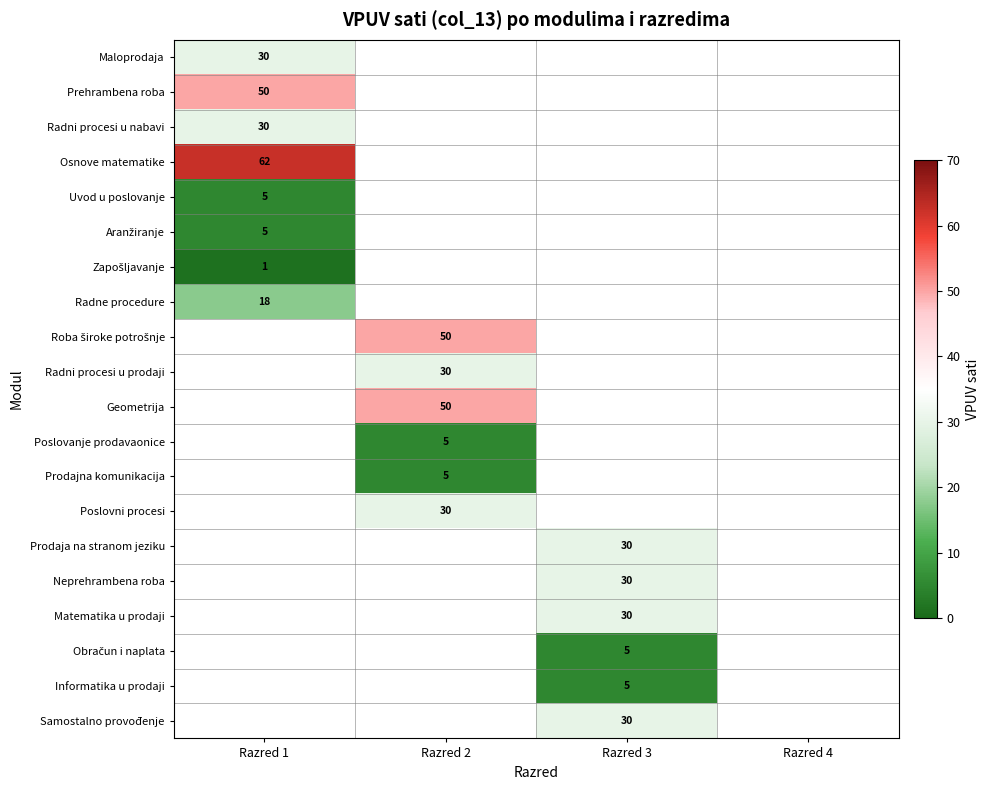

Is it true that Informatika u prodaji equals 5 at Razred 3?

True